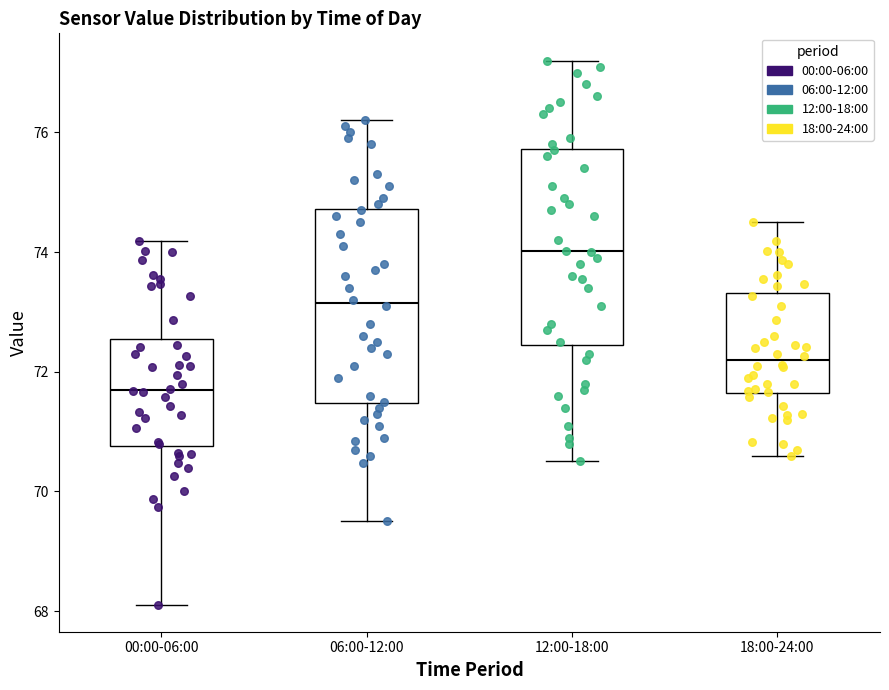

Which box's median line is the highest?

12:00-18:00